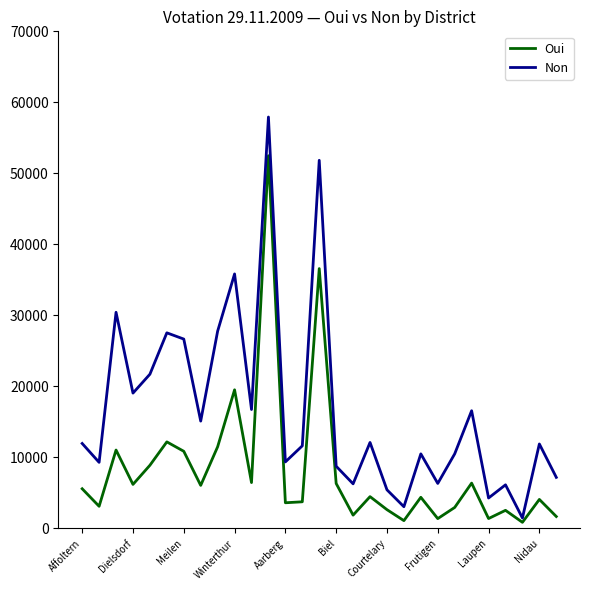

List the series in order of their peak value, lowest first.

Oui, Non